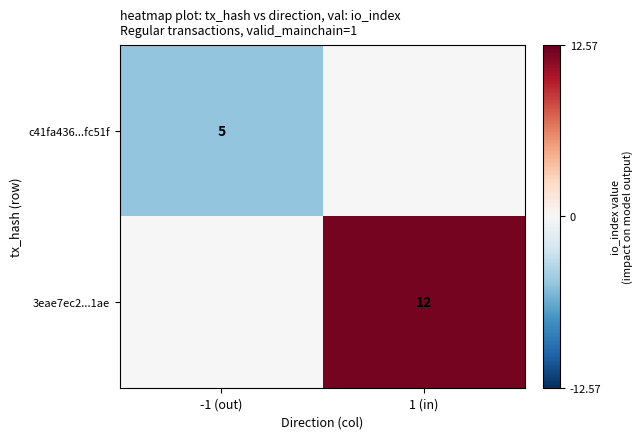

Is it true that c41fa436...fc51f equals 2 at -1 (out)?

False